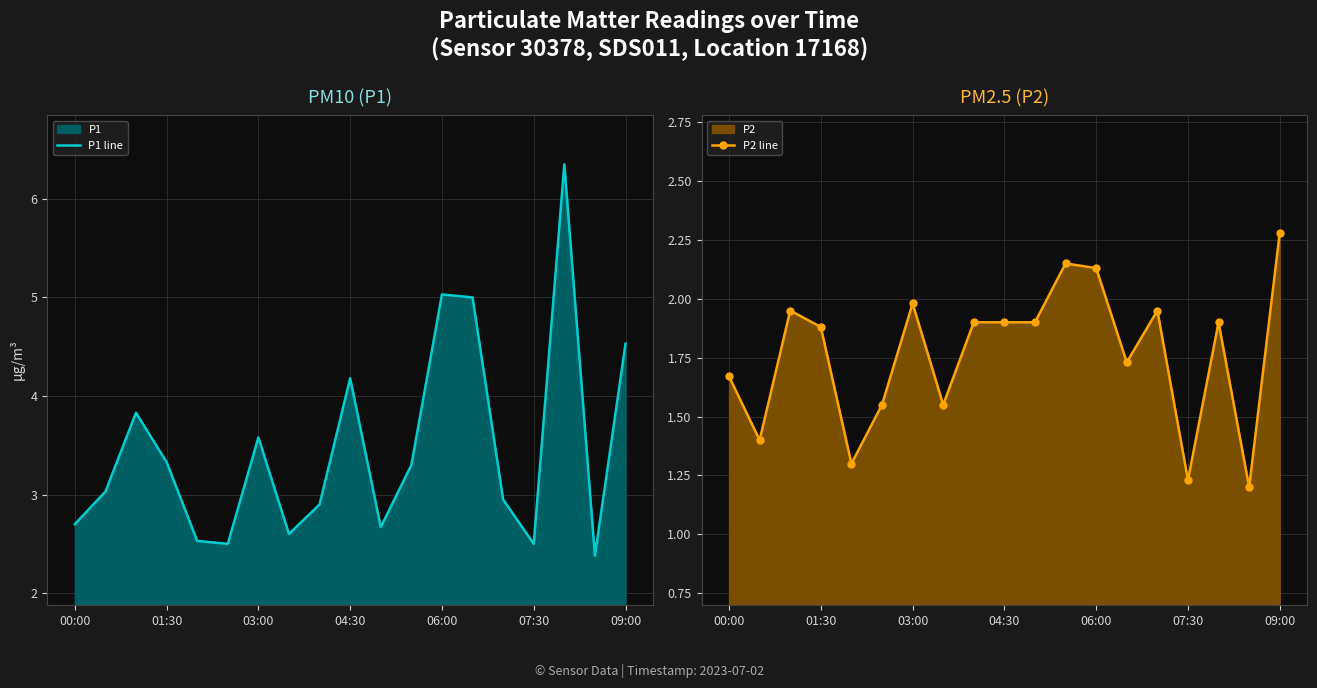

At which label does P2 line reach its peak?

09:00